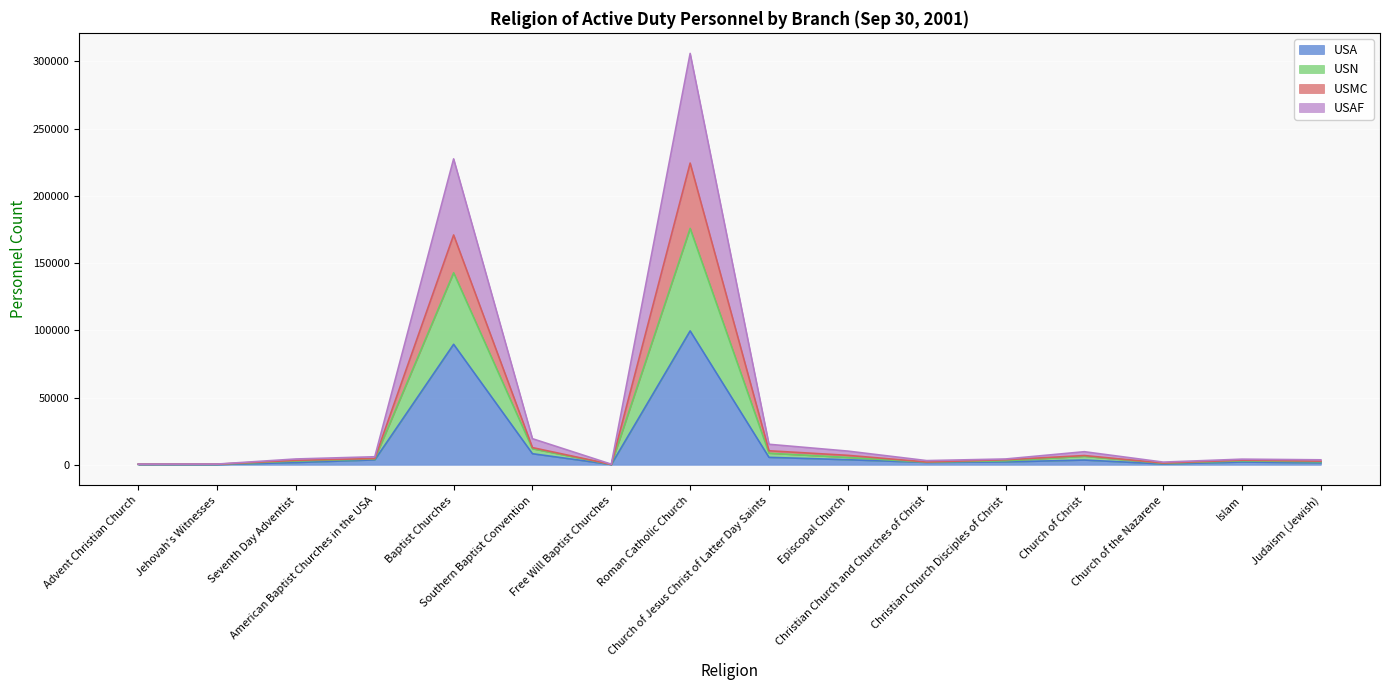

What is the highest value of the USA series?

99534